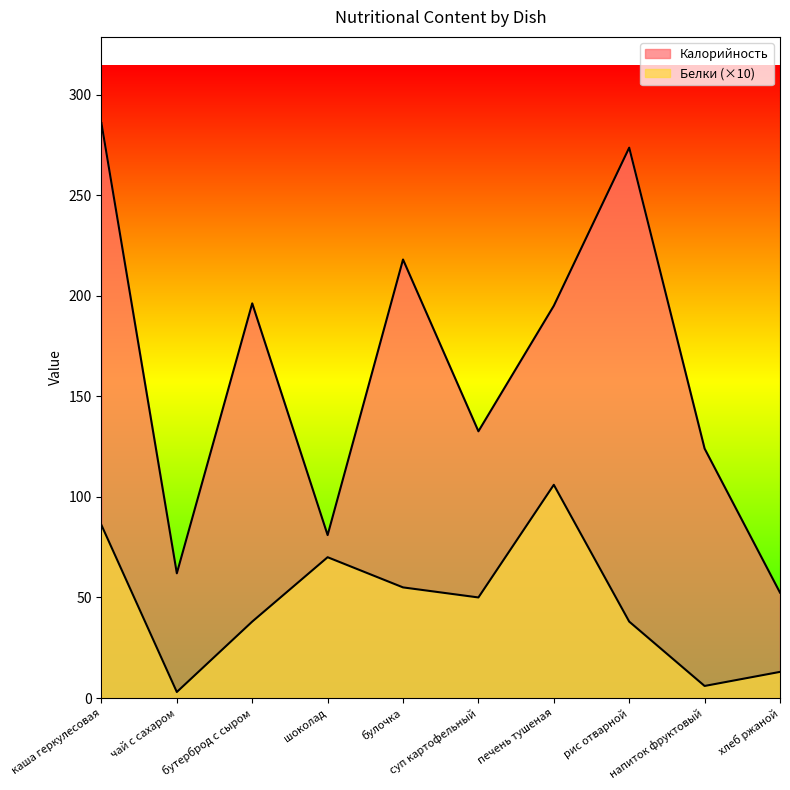

What is the value of the Калорийность point at the 7th from the left?

195.0